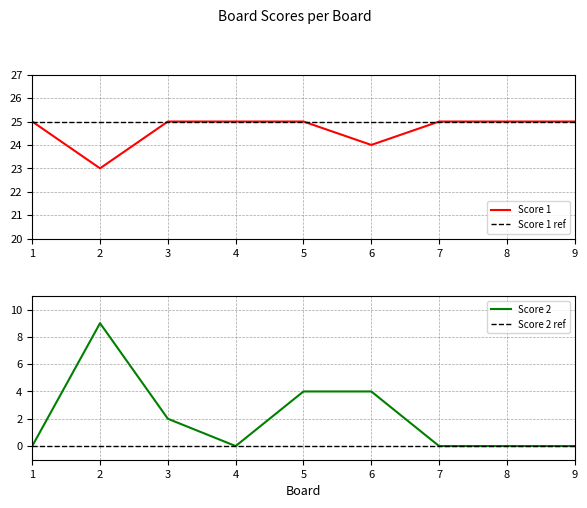

Reading left to right, what are all the values shown in this chart?

Score 1: 25	23	25	25	25	24	25	25	25
Score 2: 0	9	2	0	4	4	0	0	0